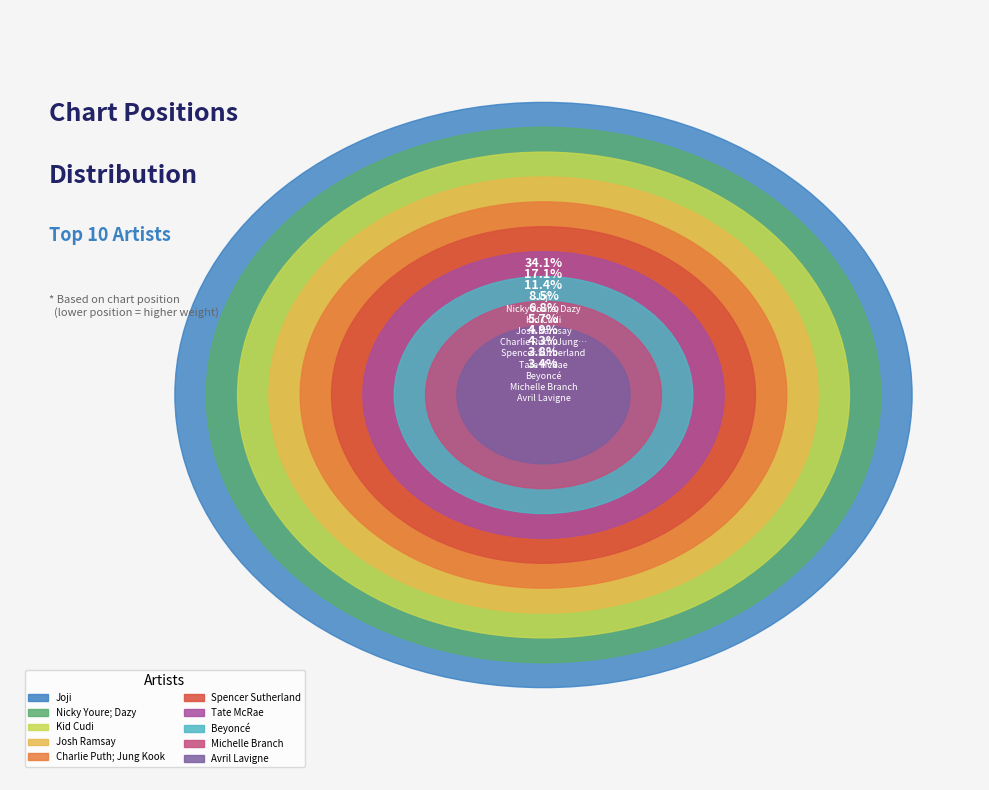

What is the change in value from Joji to Spencer Sutherland?

+5